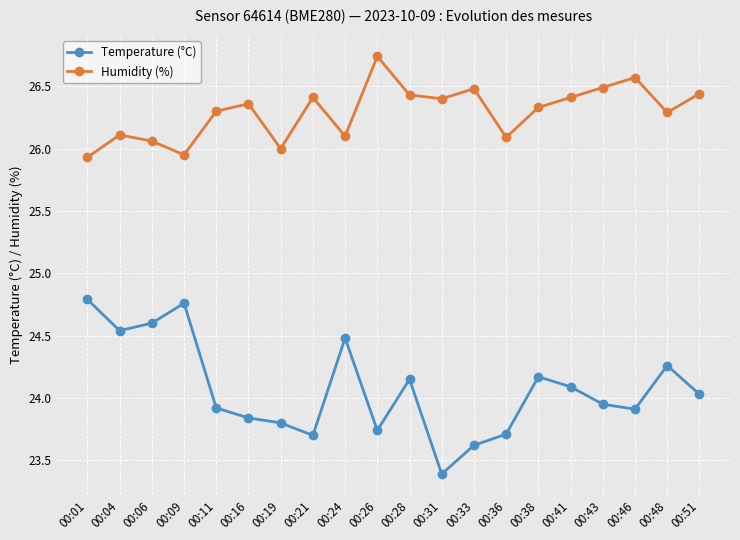

Which series has the widest spread of values?

Temperature (°C)